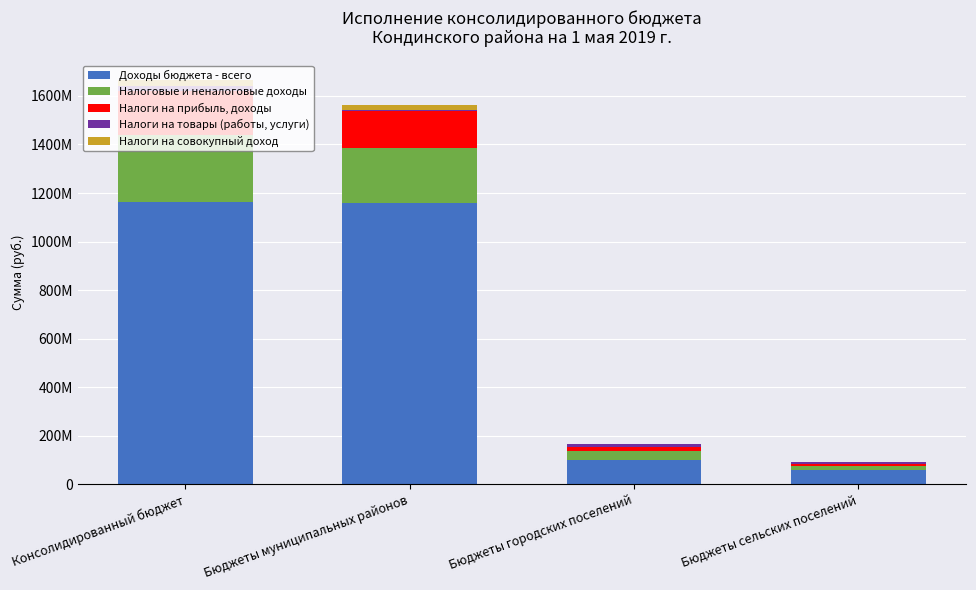

What are all the series names shown in the legend?

Доходы бюджета - всего, Налоговые и неналоговые доходы, Налоги на прибыль, доходы, Налоги на товары (работы, услуги), Налоги на совокупный доход